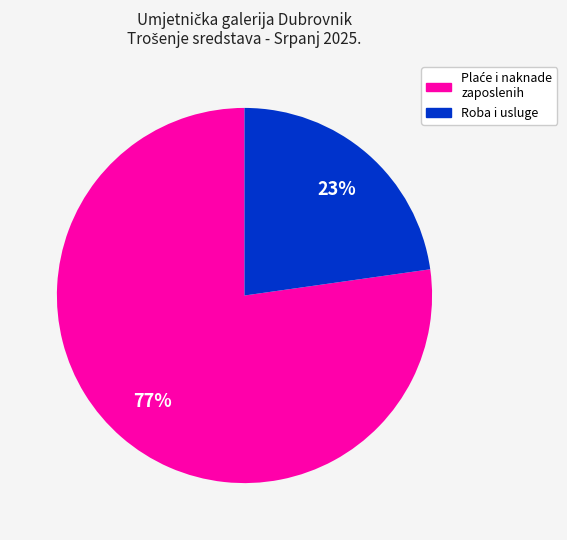

Does any single category account for the majority?

Yes